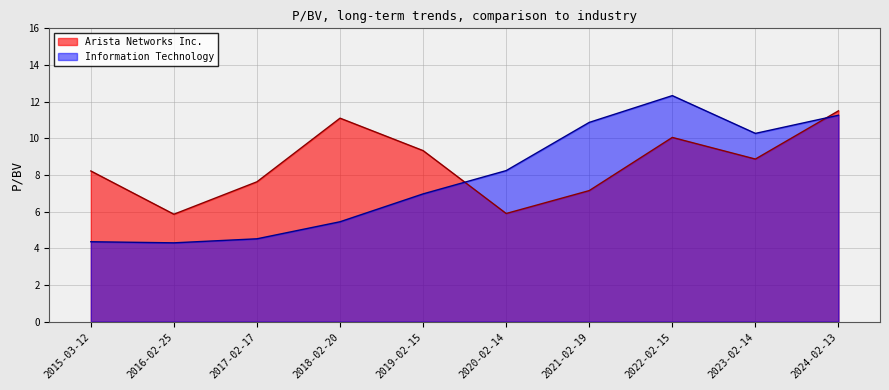

At which category is the sum across all series the highest?

2024-02-13